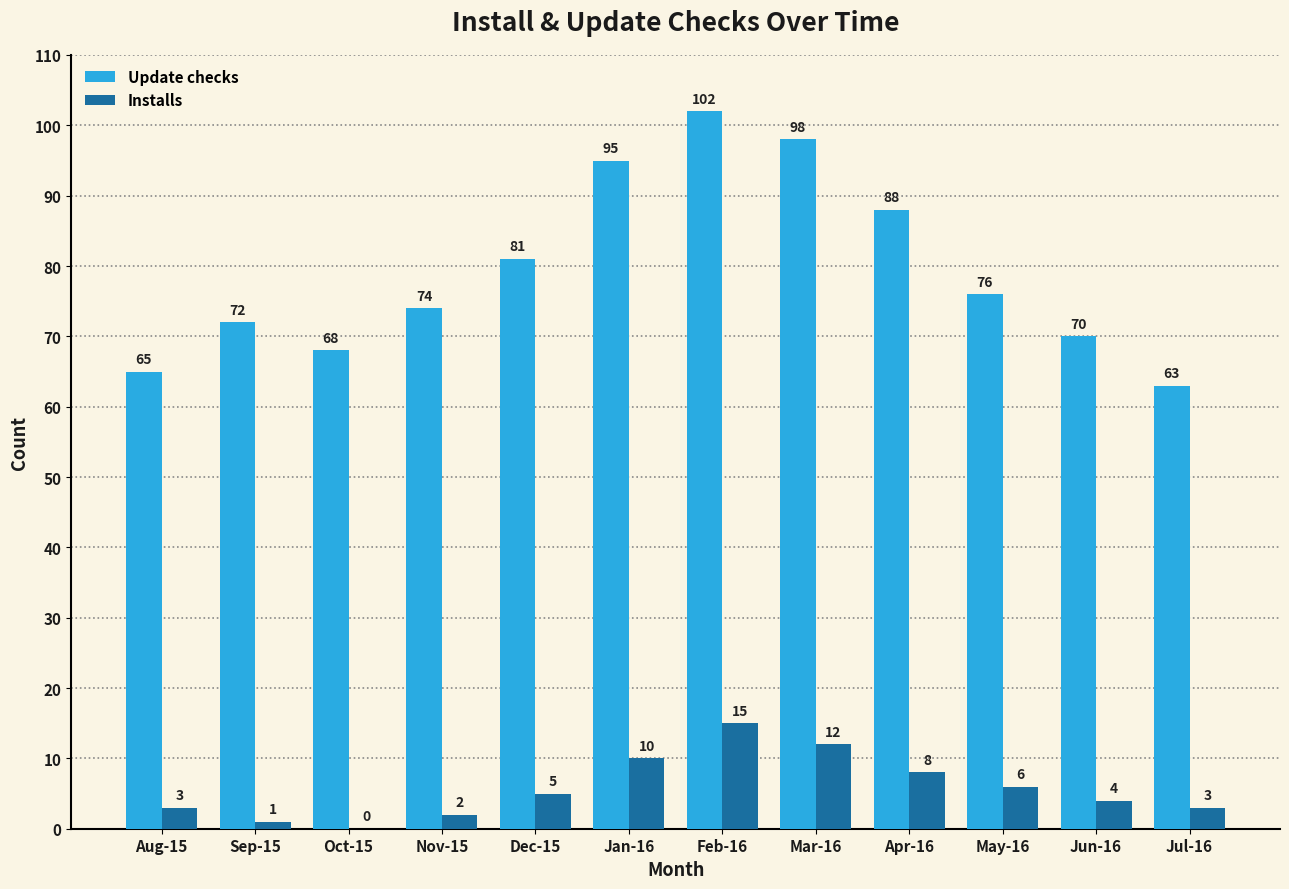

What is the maximum value for Update checks?

102